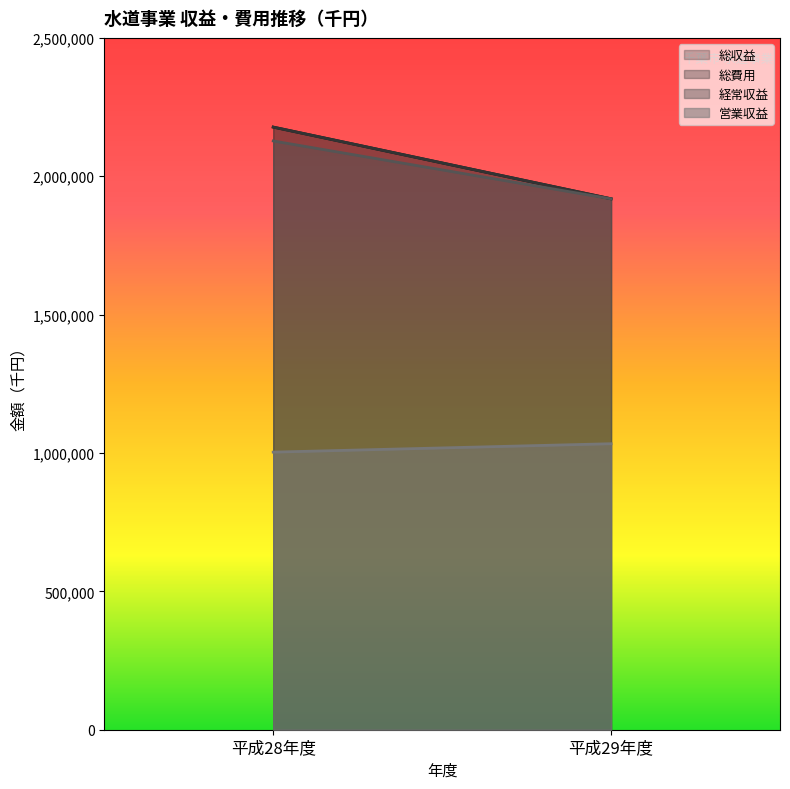

What is the average value of the 総収益 series?

2048144